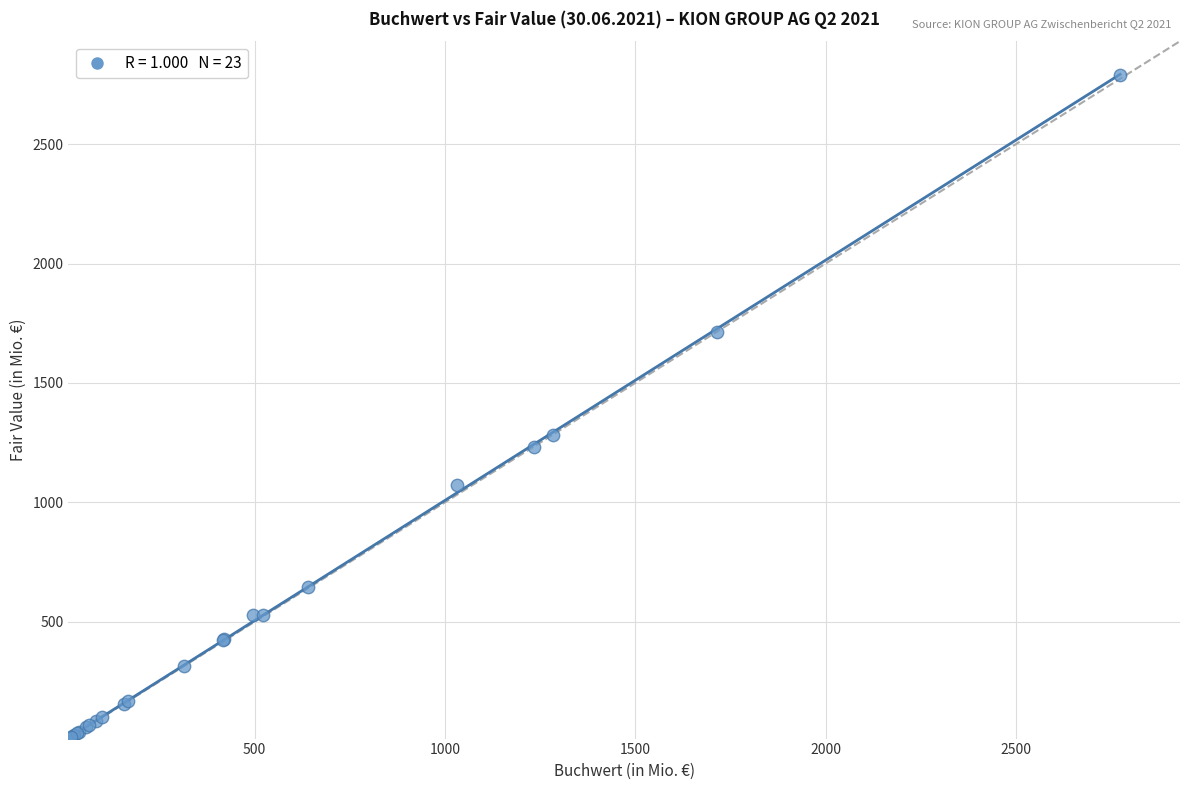

What Y value in the scatter plot is closest to 1401?

1284.0